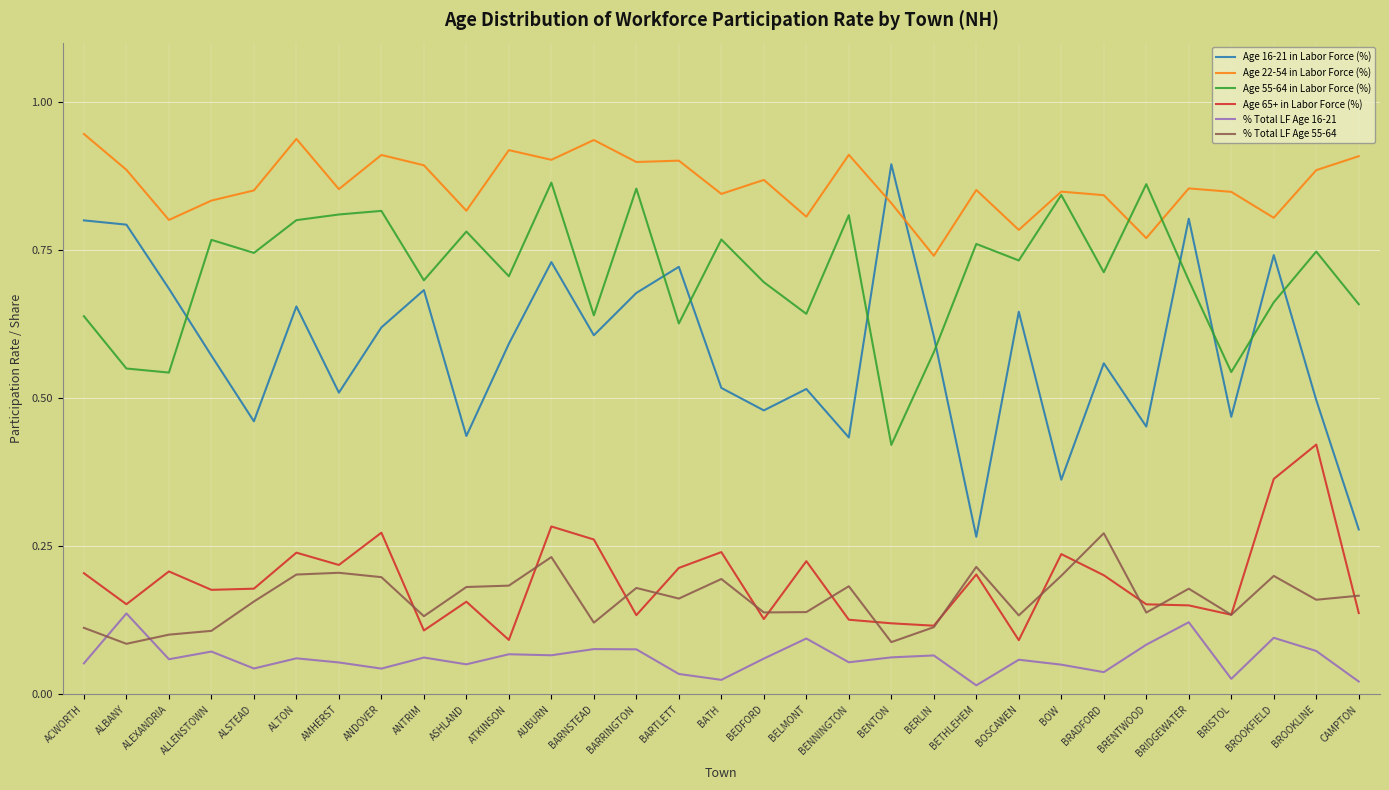

Where is Age 55-64 in Labor Force (%) nearest to the value 0?

BENTON